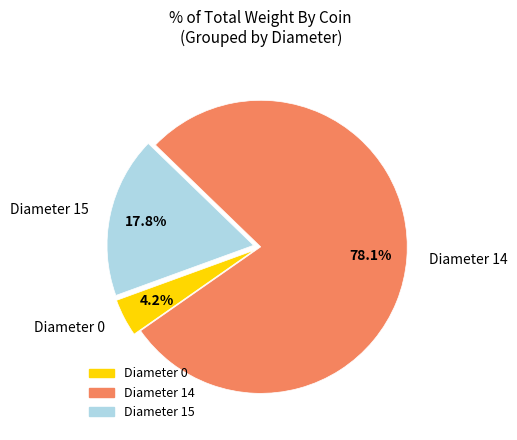

Which slice is the smallest?

Diameter 0